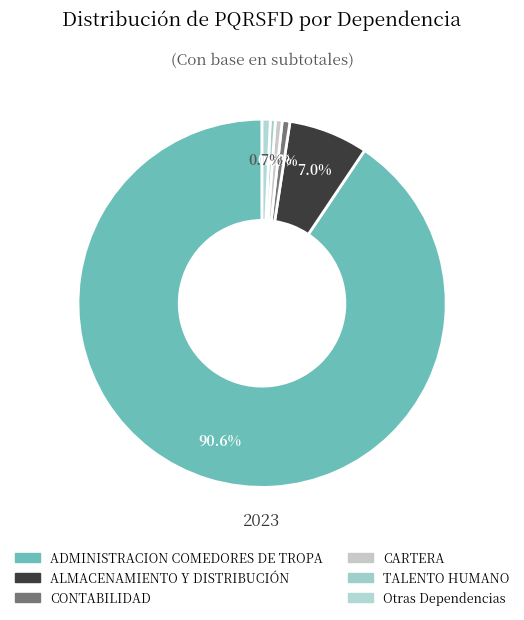

To the nearest percent, what is the difference between the largest and smallest slice percentages?

91%